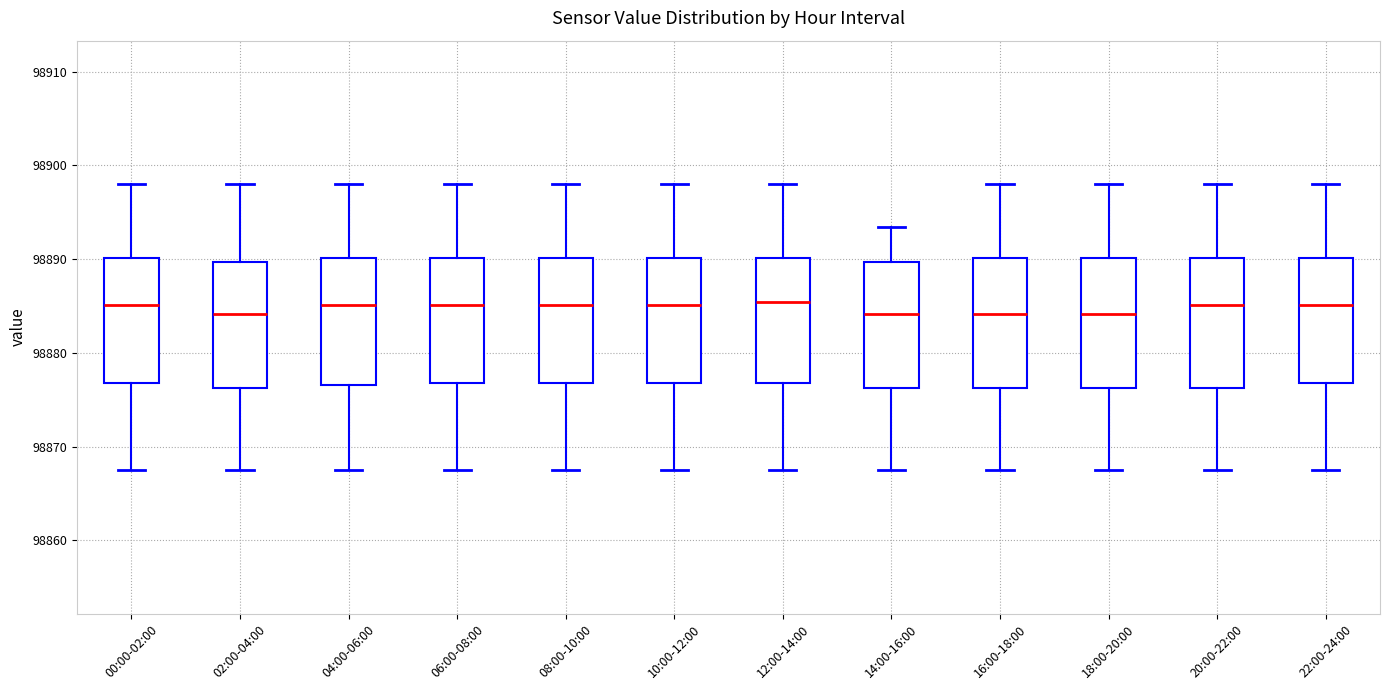

Reading left to right, transcribe this box plot: for each box, give where its median line is, the range the box spans, and where its two whiskers end, as read against the y-axis. The values are not printed on the chart, so give them approximately, as read against the axis.

00:00-02:00: median 98885, box 98877 to 98890, whiskers 98867 to 98898
02:00-04:00: median 98884, box 98876 to 98890, whiskers 98867 to 98898
04:00-06:00: median 98885, box 98877 to 98890, whiskers 98867 to 98898
06:00-08:00: median 98885, box 98877 to 98890, whiskers 98867 to 98898
08:00-10:00: median 98885, box 98877 to 98890, whiskers 98867 to 98898
10:00-12:00: median 98885, box 98877 to 98890, whiskers 98867 to 98898
12:00-14:00: median 98885, box 98877 to 98890, whiskers 98867 to 98898
14:00-16:00: median 98884, box 98876 to 98890, whiskers 98867 to 98893
16:00-18:00: median 98884, box 98876 to 98890, whiskers 98867 to 98898
18:00-20:00: median 98884, box 98876 to 98890, whiskers 98867 to 98898
20:00-22:00: median 98885, box 98876 to 98890, whiskers 98867 to 98898
22:00-24:00: median 98885, box 98877 to 98890, whiskers 98867 to 98898